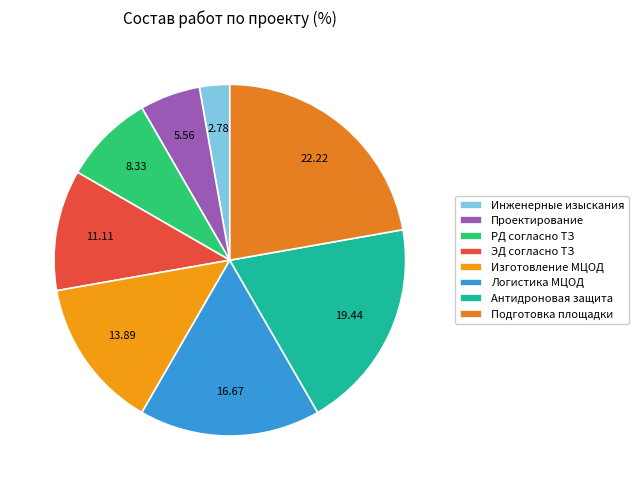

Count the number of slices in the pie.

8